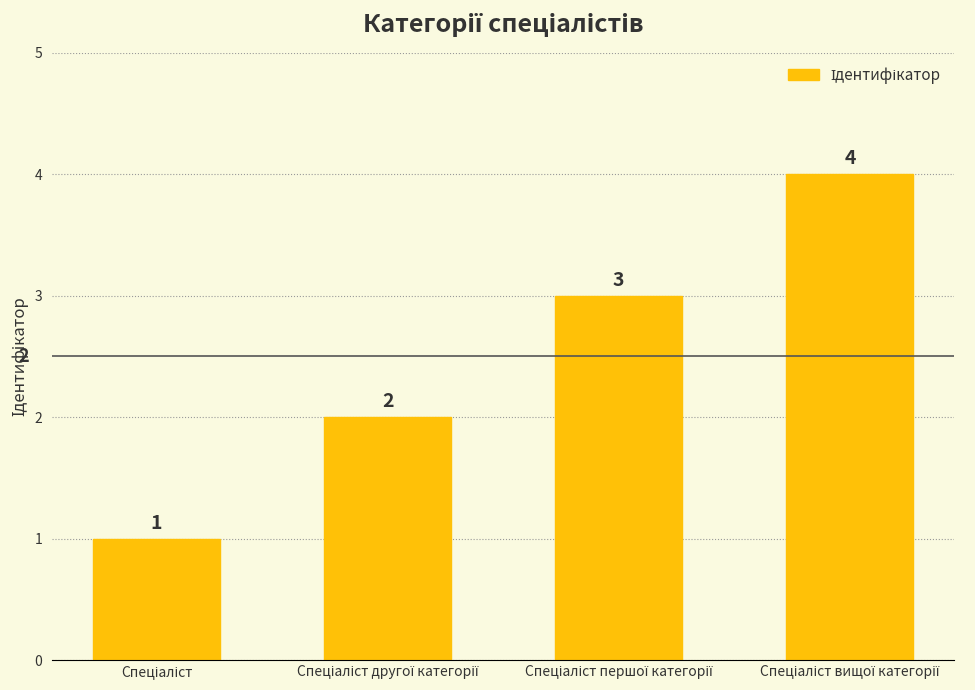

Are the bars horizontal?

No